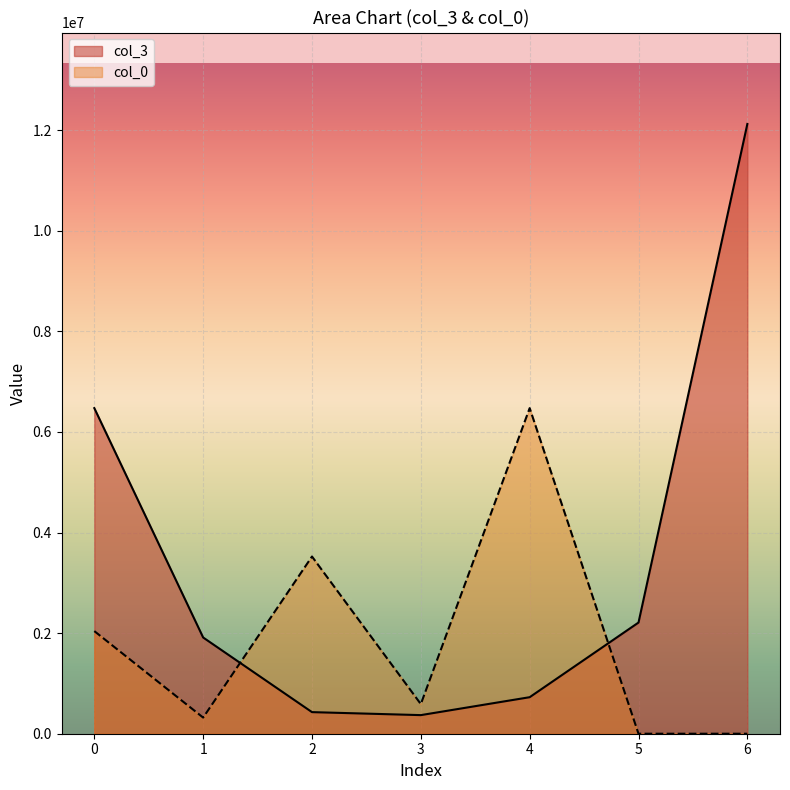

In col_3, how many points are lower than both neighbors (excluding endpoints)?

1